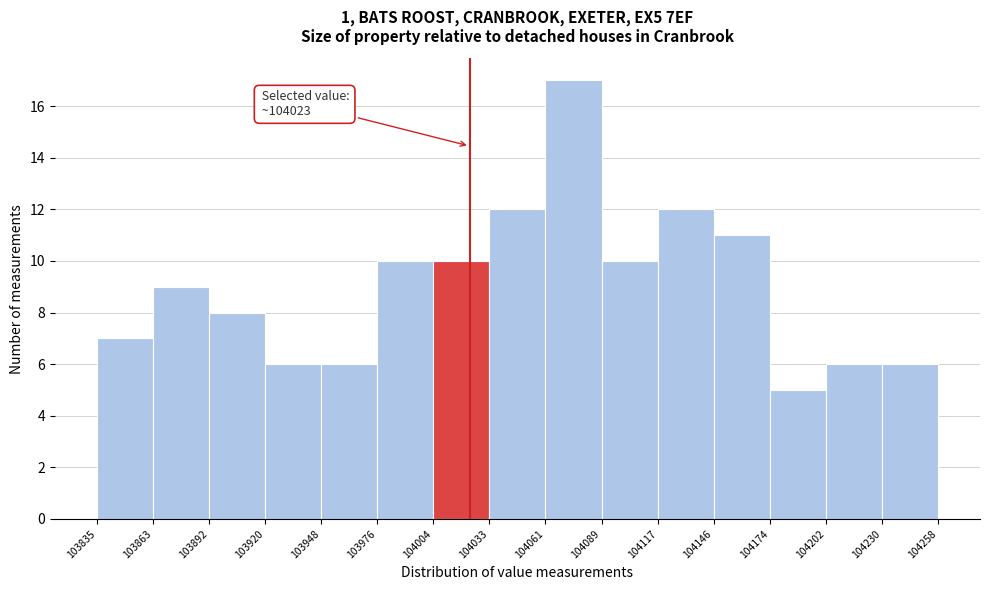

Over which range of the x-axis is the bar tallest?

104061 to 104089